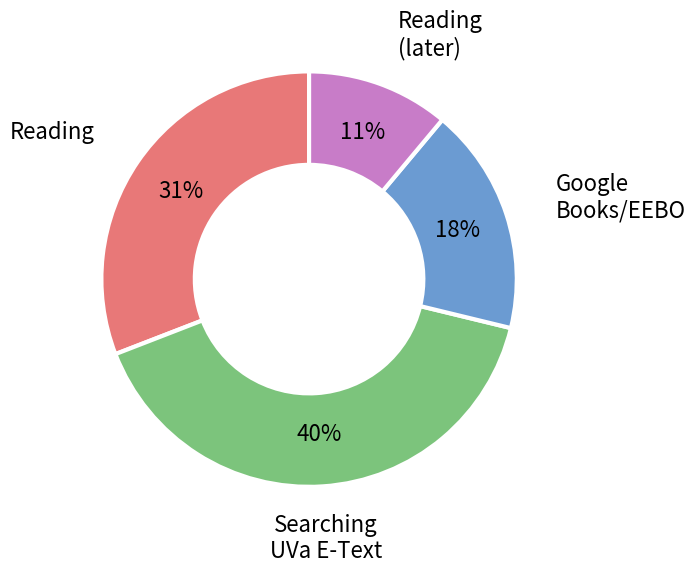

How many segments does this pie chart have?

4